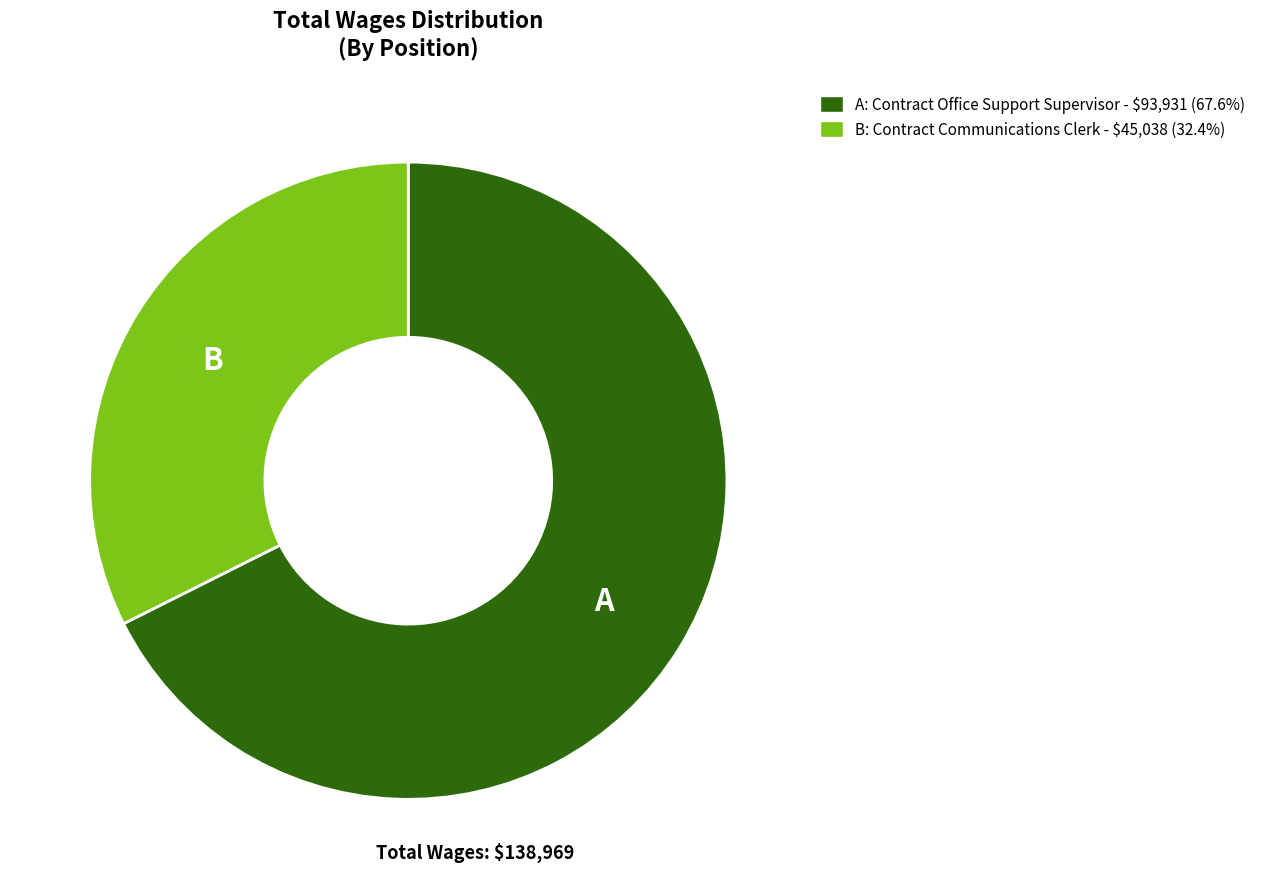

How many slices are in this pie chart?

2